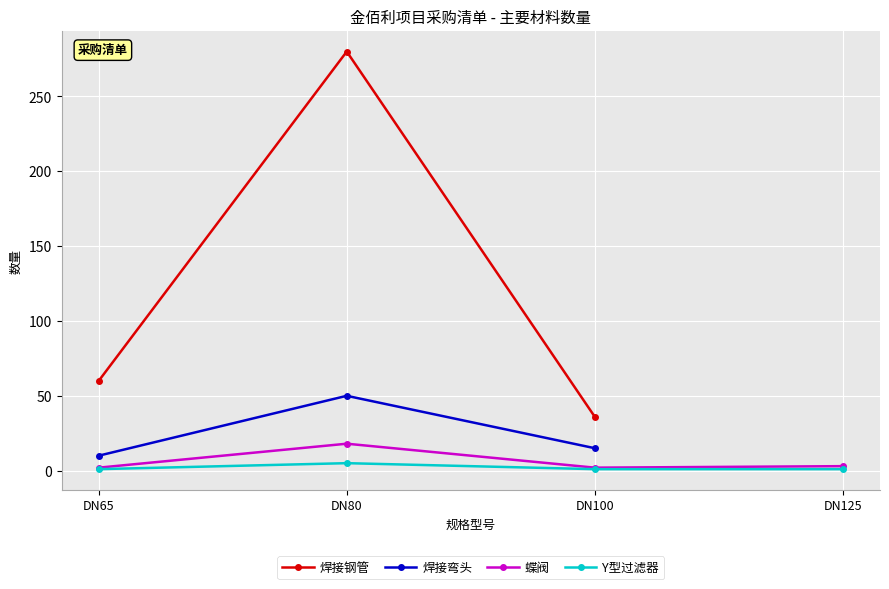

True or false: 焊接钢管 has a value of 144 at DN80.

False